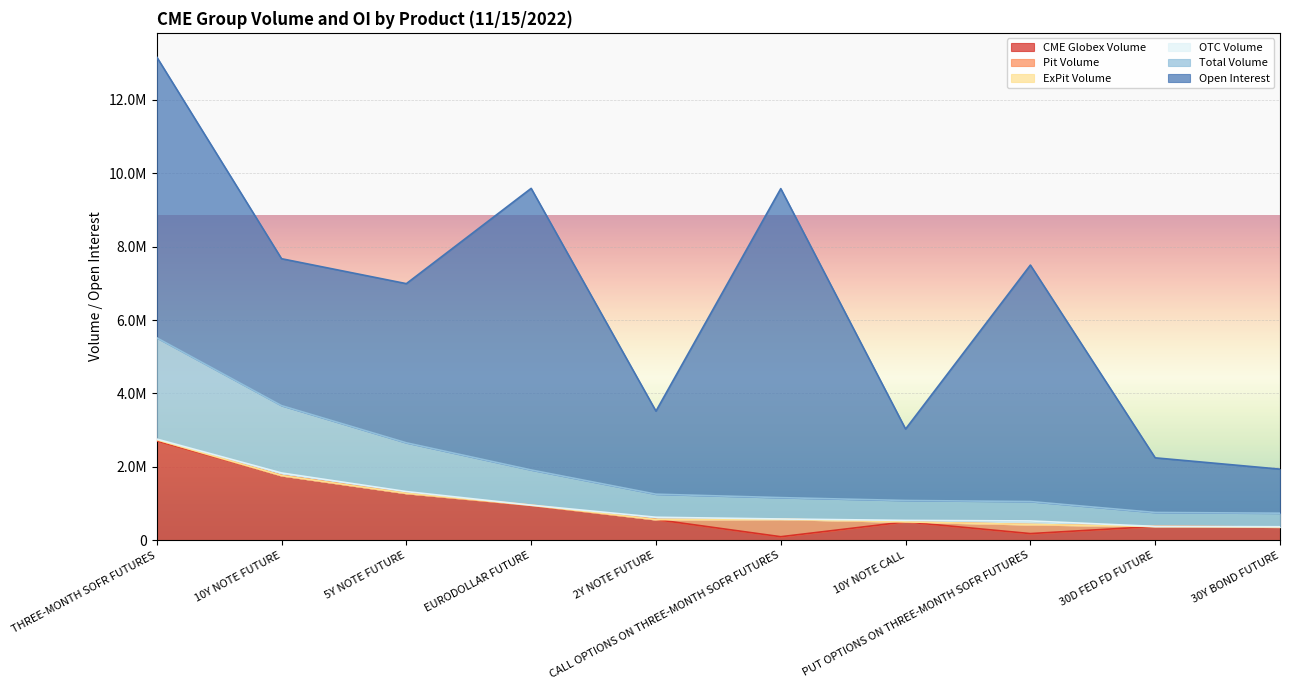

At PUT OPTIONS ON THREE-MONTH SOFR FUTURES, list the series in order from largest to smallest.

Open Interest, Total Volume, Pit Volume, CME Globex Volume, OTC Volume, ExPit Volume